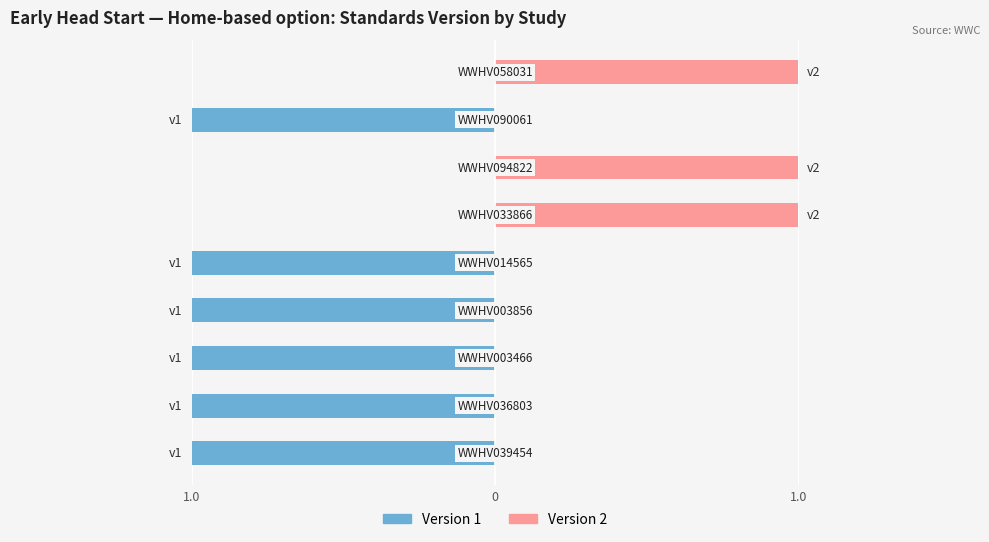

What is the highest value of the Version 2 series?

1